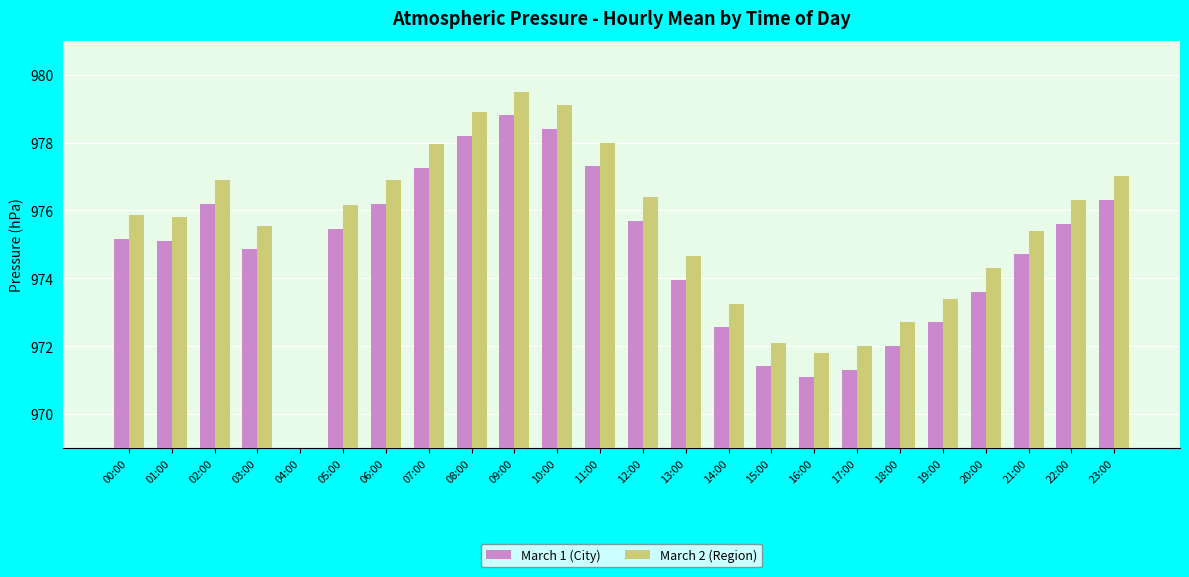

The March 1 (City) series shows 624.9 at 10:00. True or false?

False